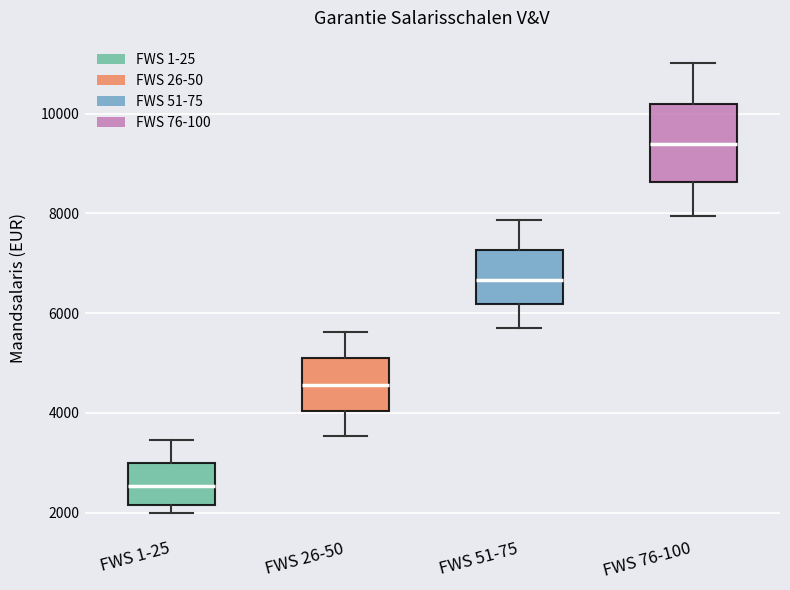

Reading left to right, read every box against the y-axis: the position of its median line, the range the box covers, and the ends of its whiskers. The values are not printed on the chart, so give them approximately, as read against the axis.

FWS 1-25: median 2600, box 2200 to 3000, whiskers 2000 to 3400
FWS 26-50: median 4600, box 4000 to 5200, whiskers 3600 to 5600
FWS 51-75: median 6600, box 6200 to 7200, whiskers 5800 to 7800
FWS 76-100: median 9400, box 8600 to 10200, whiskers 8000 to 11000